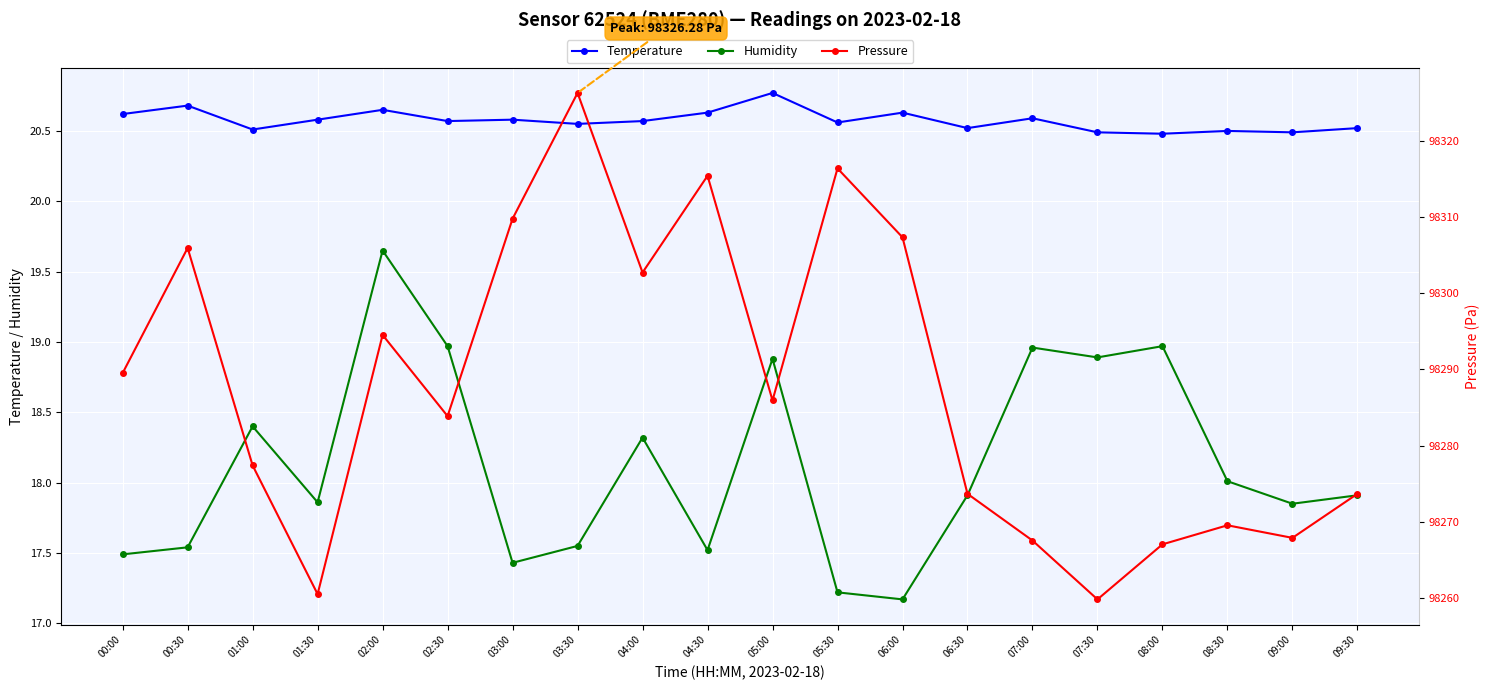

At which category is the sum across all series the highest?

03:30